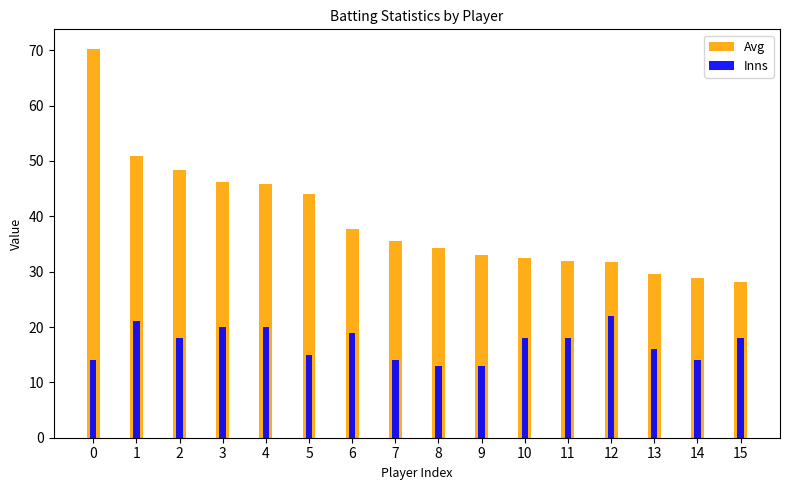

What is the greatest value displayed?

70.3